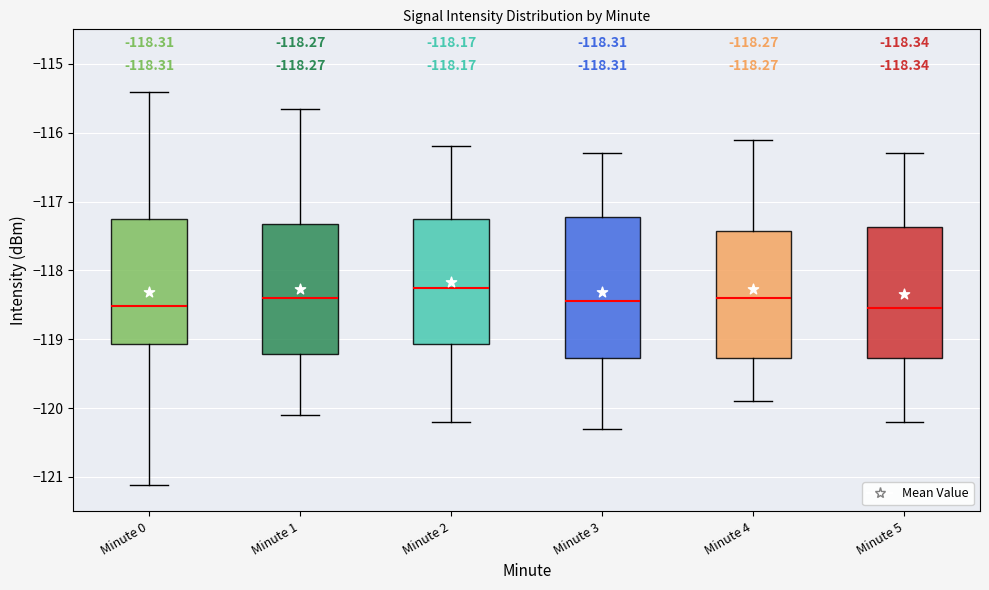

Which box is the tallest, from its lower edge to its upper edge?

Minute 3